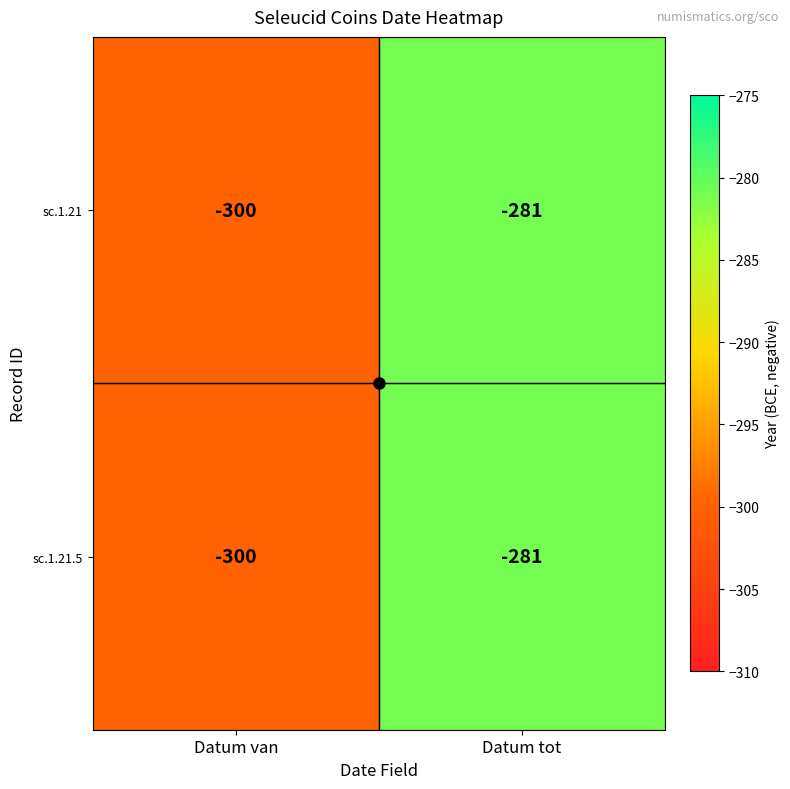

Is it true that sc.1.21 equals -300 at Datum van?

True